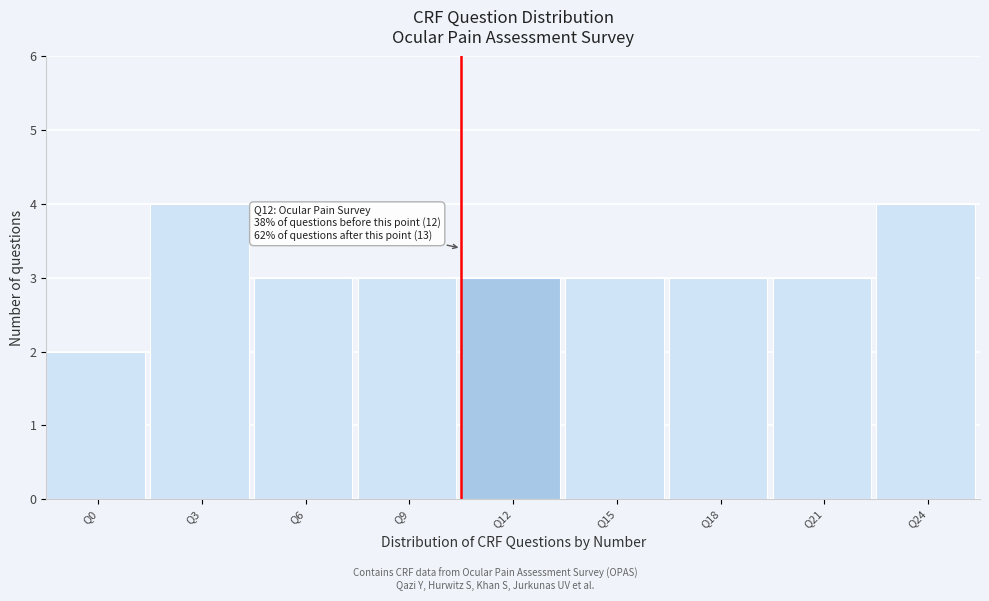

Reading left to right, extract all data points from this chart.

Q0=2	Q3=4	Q6=3	Q9=3	Q12=3	Q15=3	Q18=3	Q21=3	Q24=4